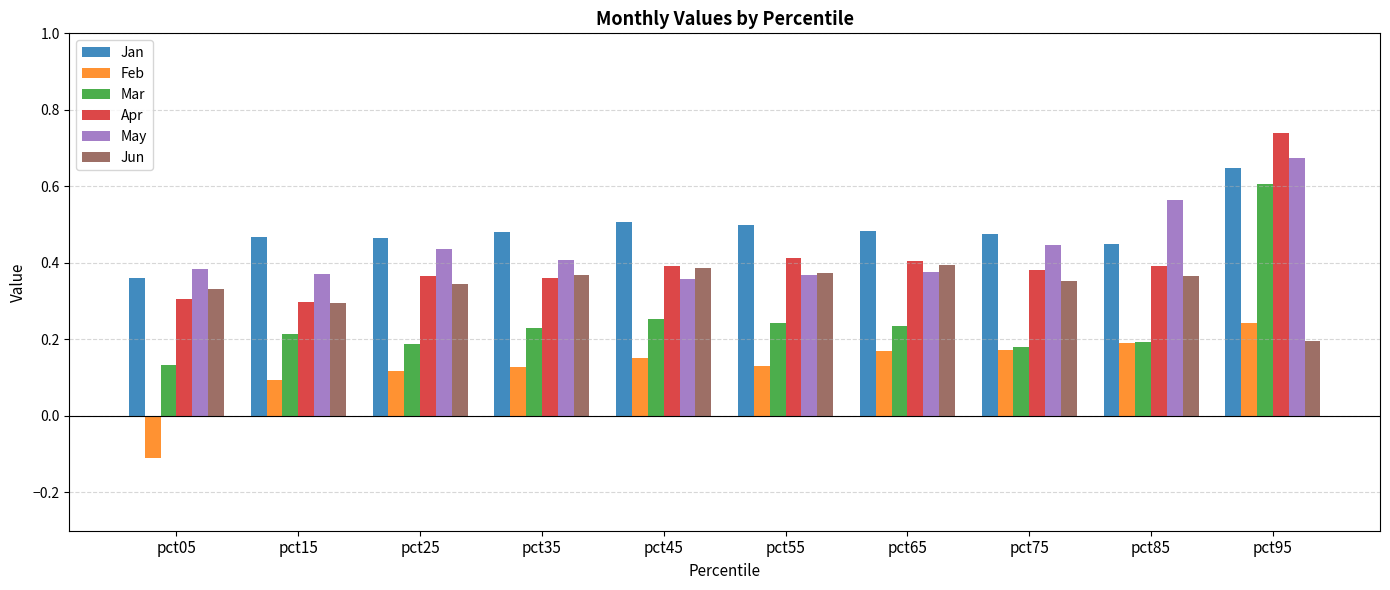

How many Apr values are between 0 and 1?

10